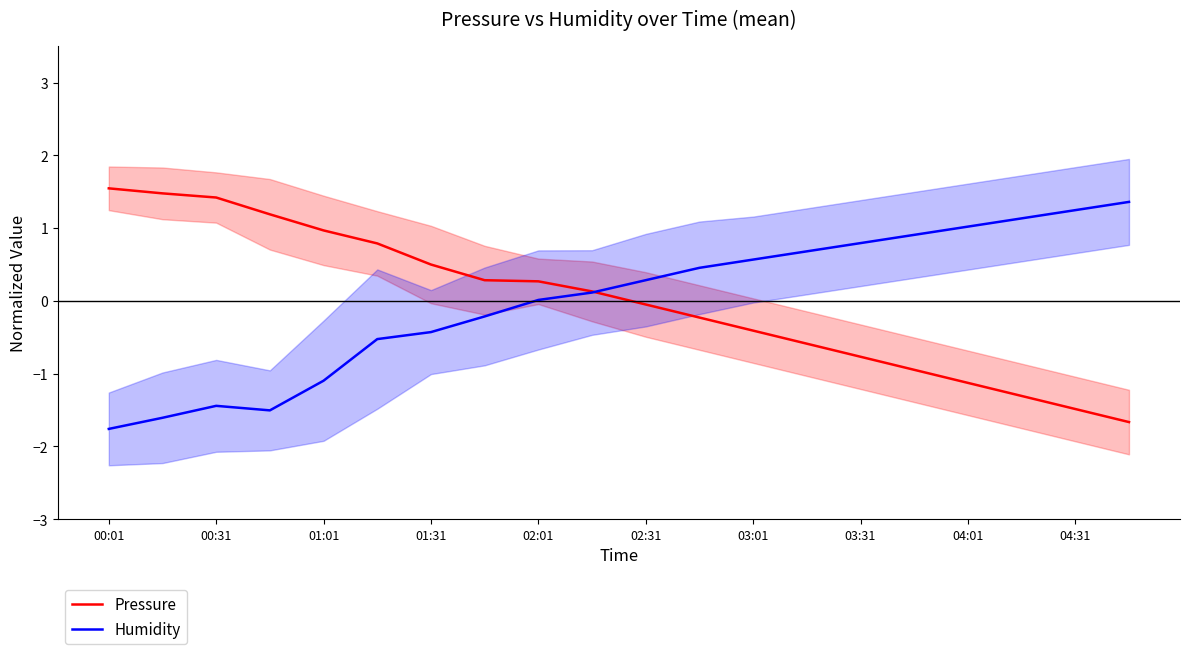

At which label does Pressure first exceed 0?

00:01